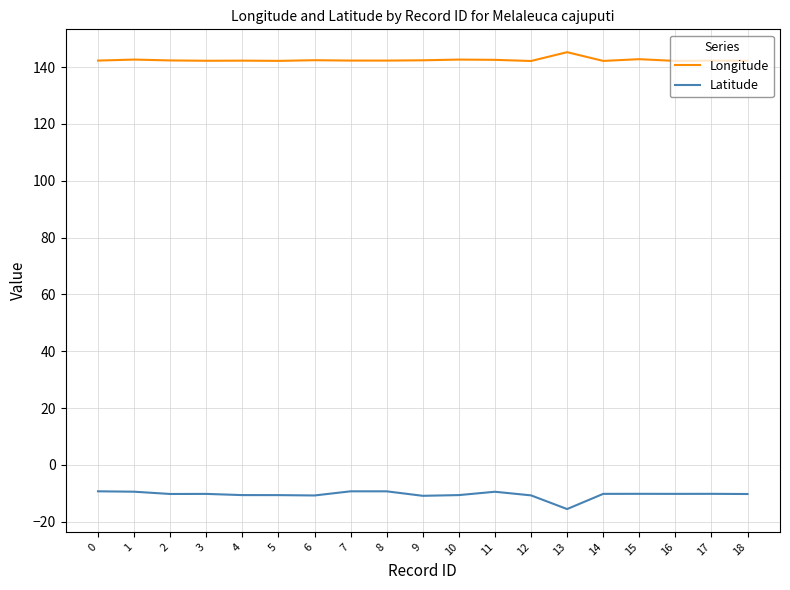

True or false: Latitude and Longitude intersect in this chart.

False